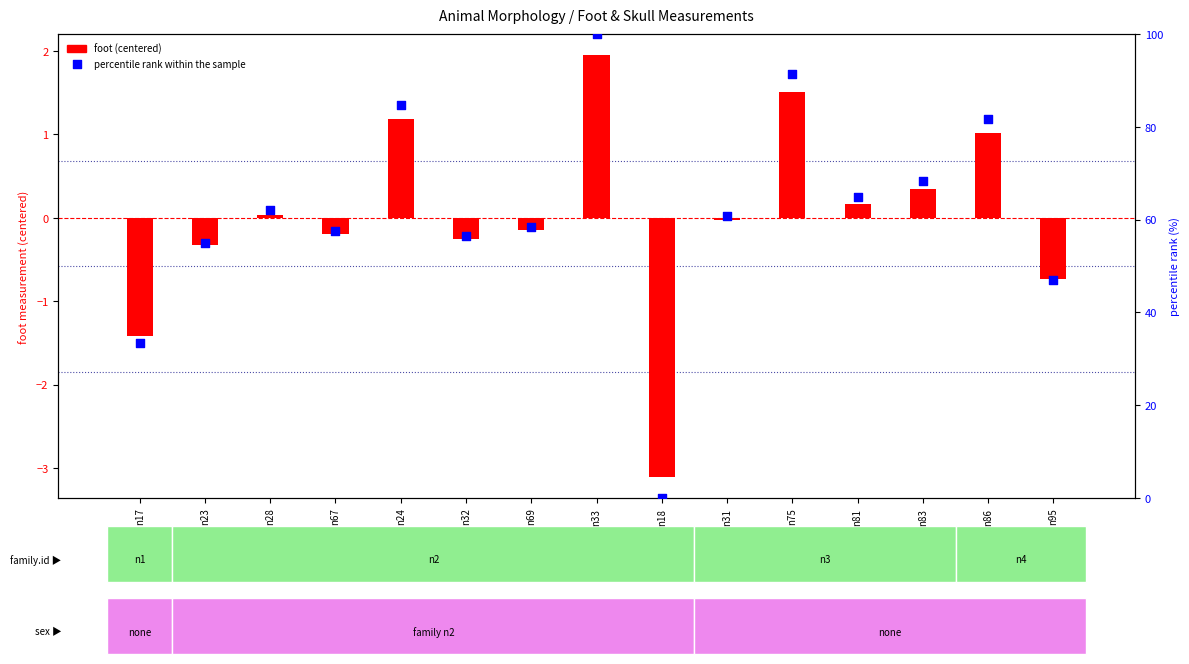

At which category is the sum across all series the highest?

n33